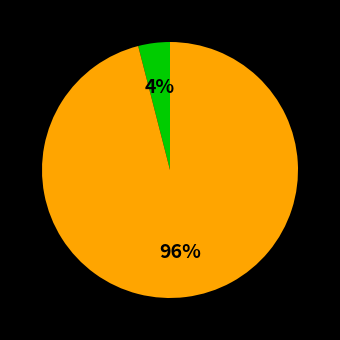

To the nearest percent, what is the average slice percentage?

50%